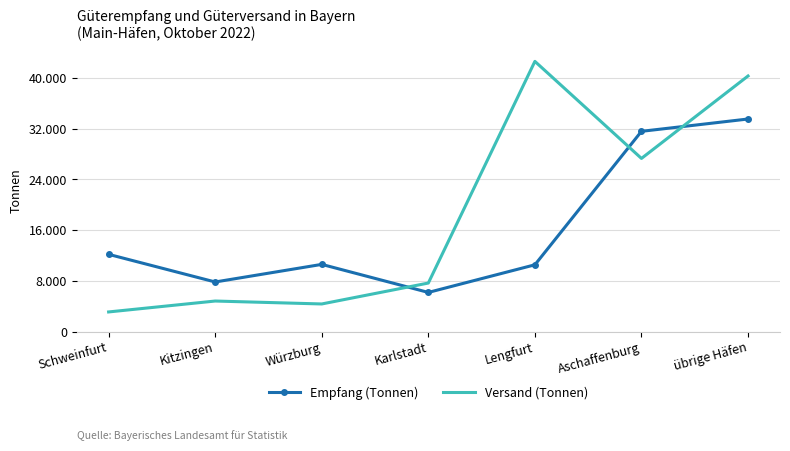

At which label does Versand (Tonnen) reach its peak?

Lengfurt